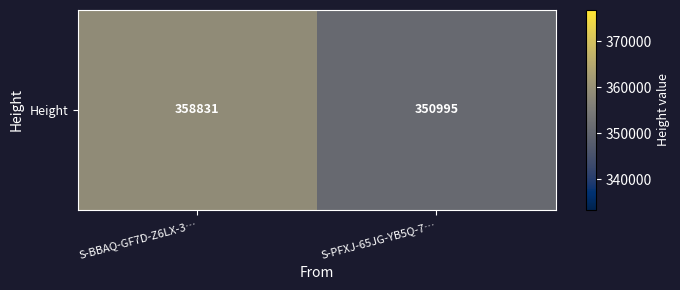

What is the sum of all values?

709826